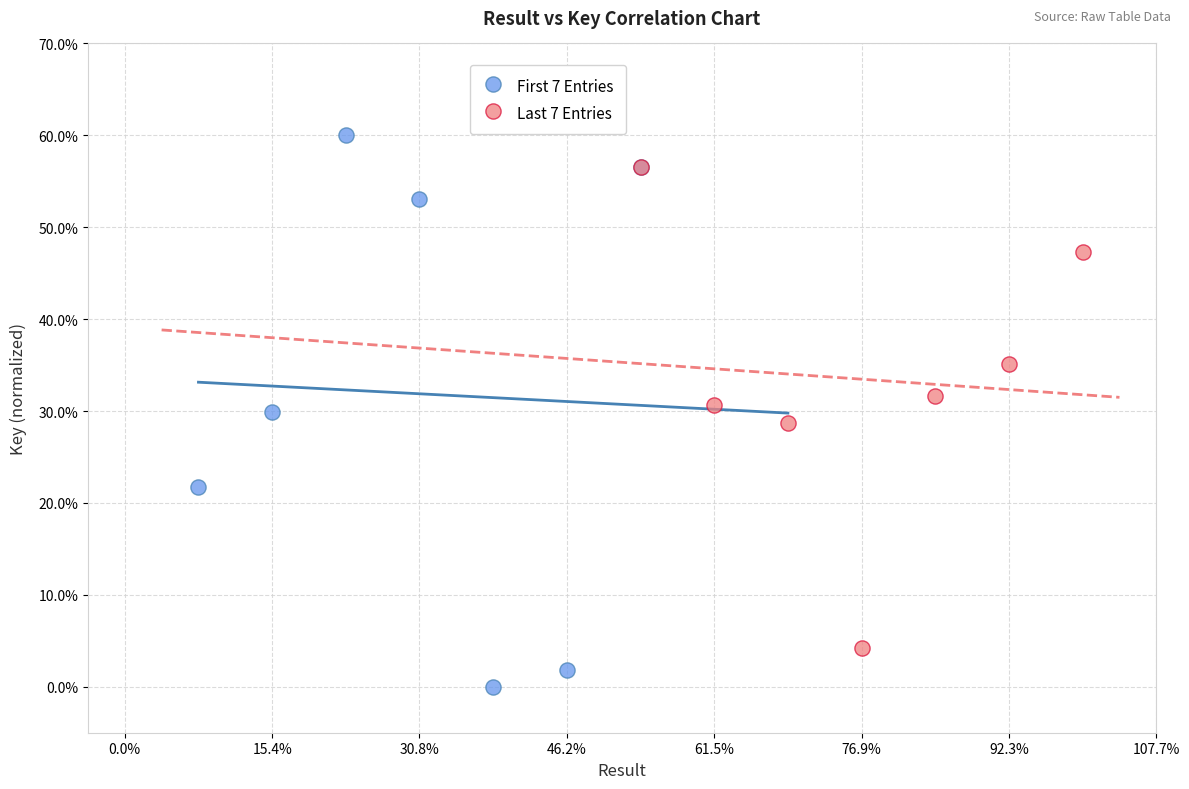

What are all the series names shown in the legend?

First 7 Entries, Last 7 Entries